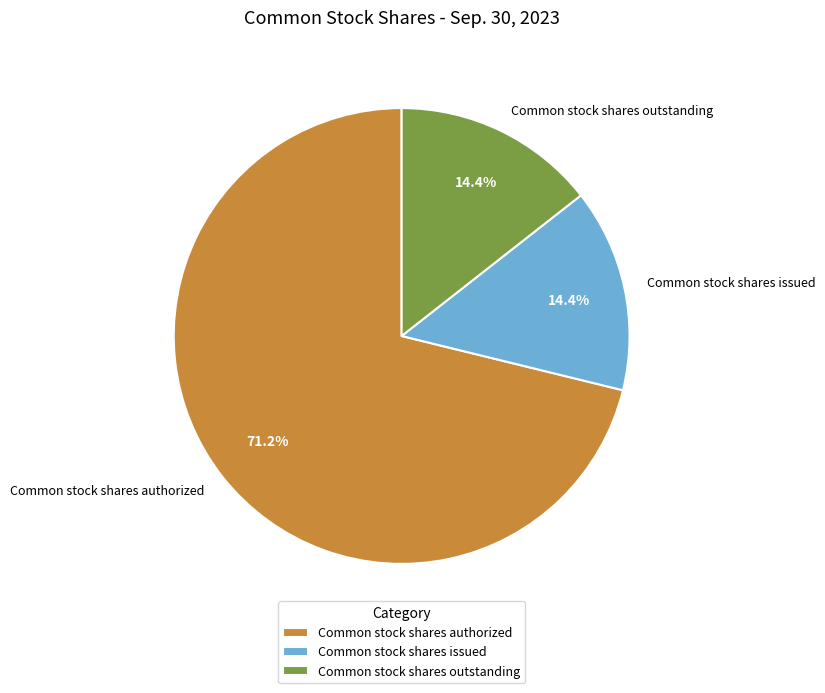

How much of the chart is everything except Common stock shares issued?

85.6%